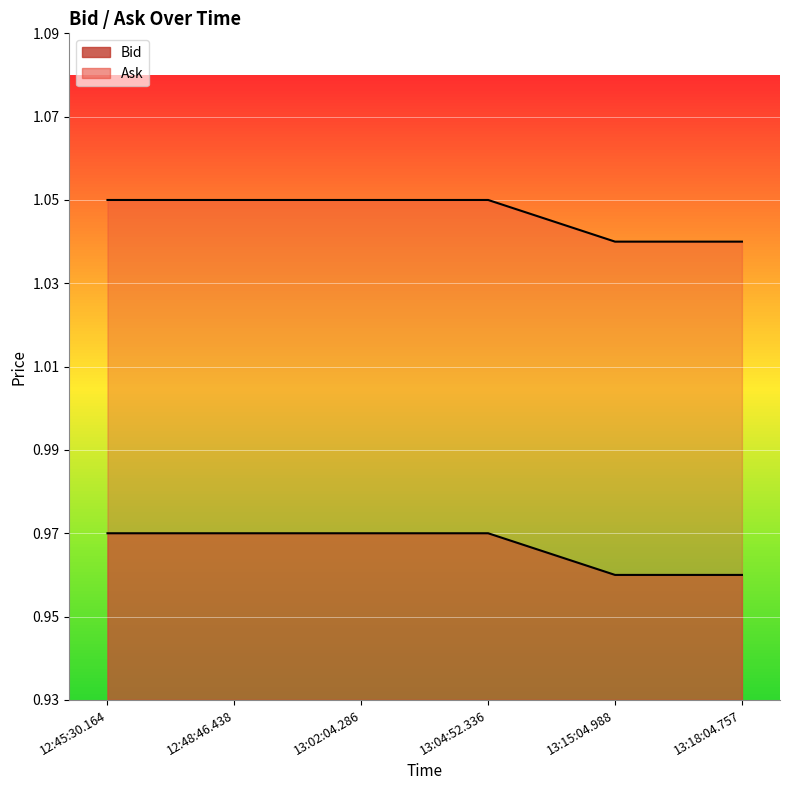

Reading right to left, list all the values displayed in this chart.

Bid: 13:18:04.757=1.0	13:15:04.988=1.0	13:04:52.336=1.0	13:02:04.286=1.0	12:48:46.438=1.0	12:45:30.164=1.0
Ask: 13:18:04.757=1.0	13:15:04.988=1.0	13:04:52.336=1.1	13:02:04.286=1.1	12:48:46.438=1.1	12:45:30.164=1.1